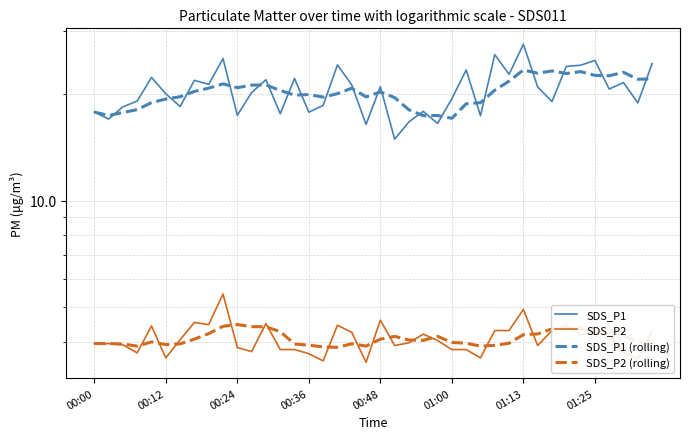

What is the value of the SDS_P2 (rolling) point at the 35th from the left?

4.4